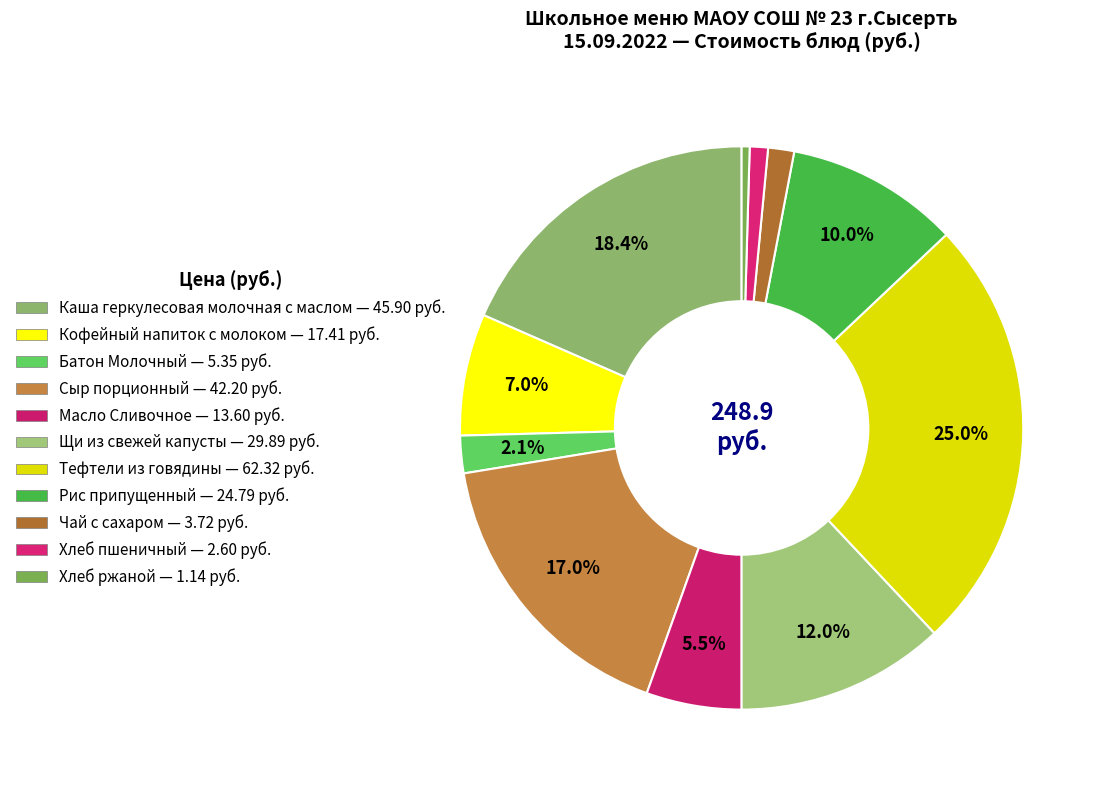

What is the smallest slice in the pie chart?

Хлеб ржаной